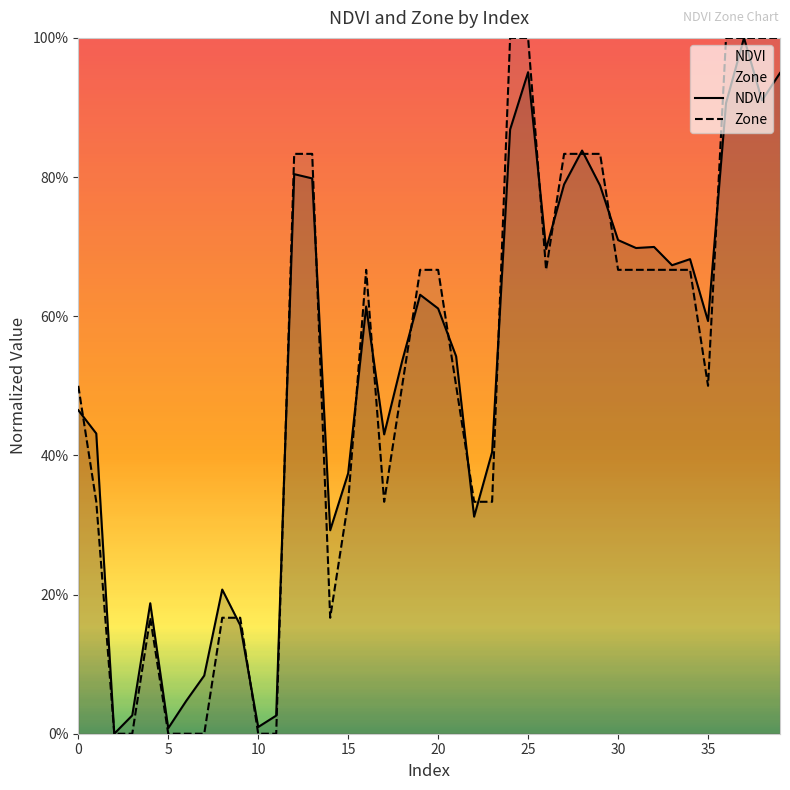

At how many categories does at least one series exceed 0?

39